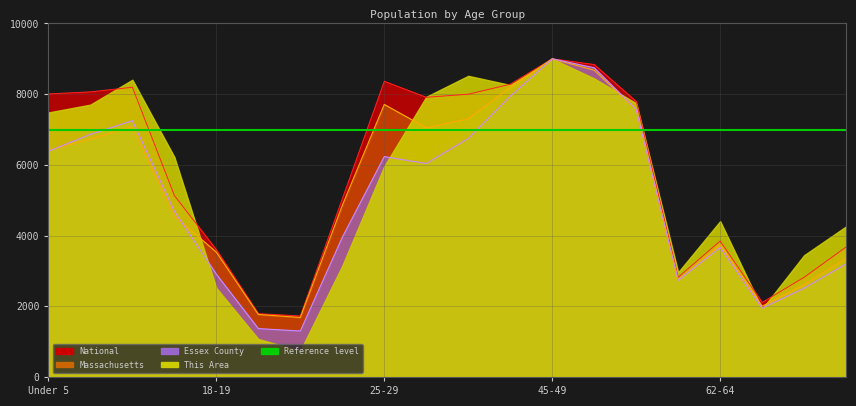

Which series changed the most between 55-59 and 65-66?

National